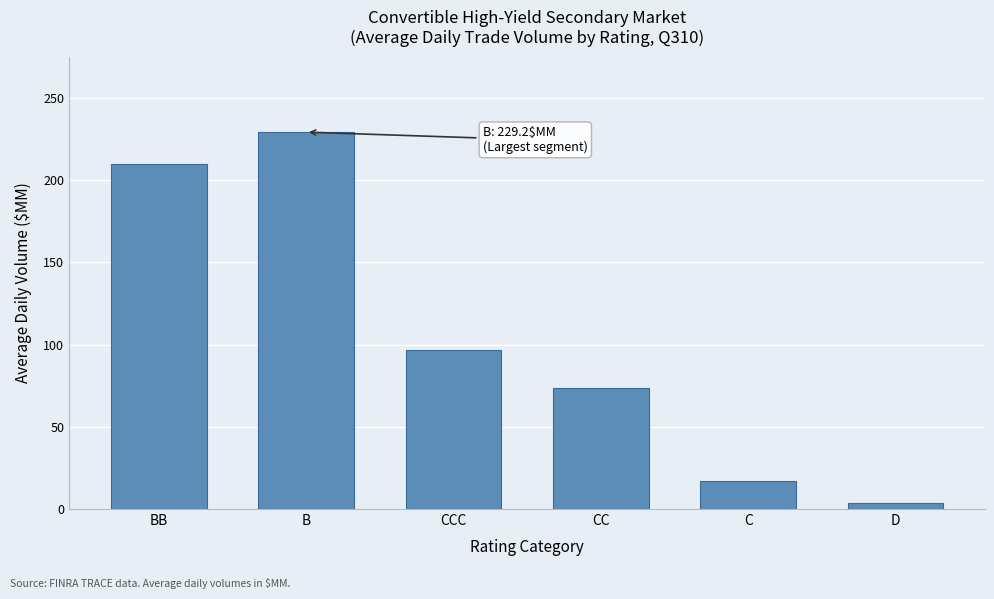

Reading right to left, extract all data points from this chart.

3.5	16.8	73.6	96.7	229.2	209.8